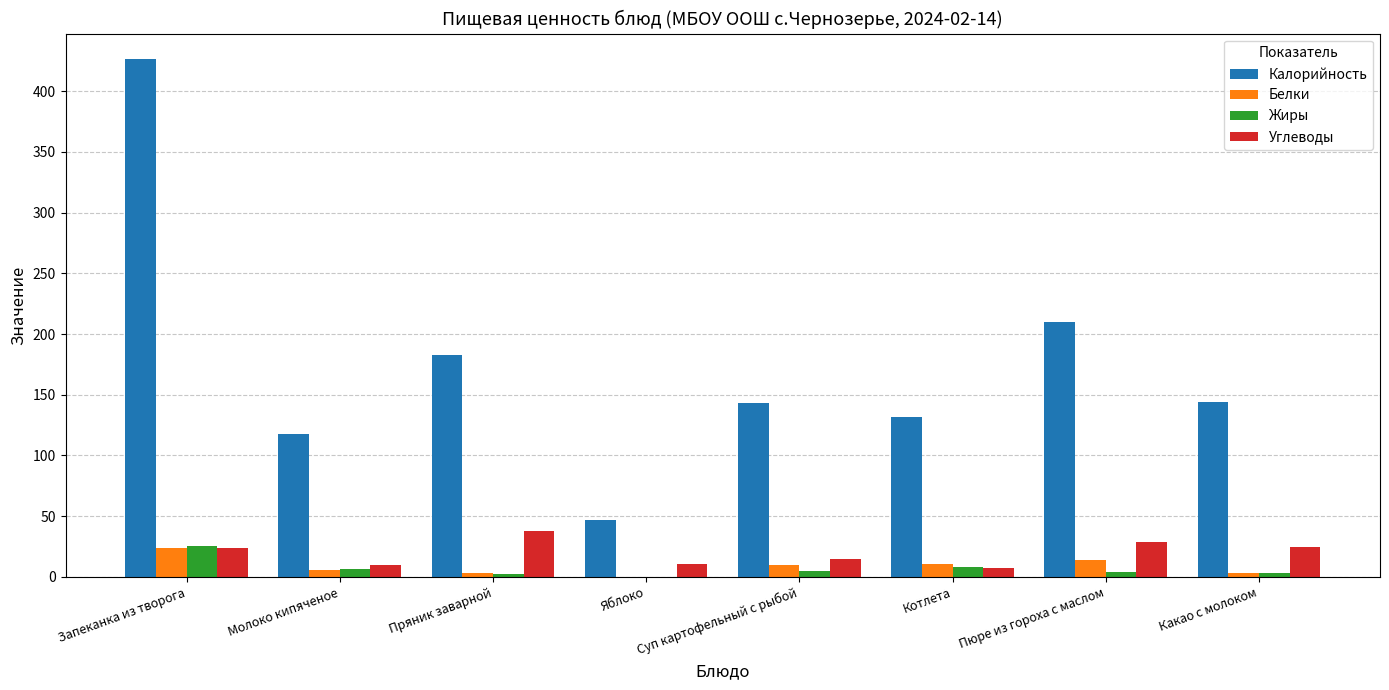

Between Запеканка из творога and Суп картофельный с рыбой, which series saw the biggest shift?

Калорийность